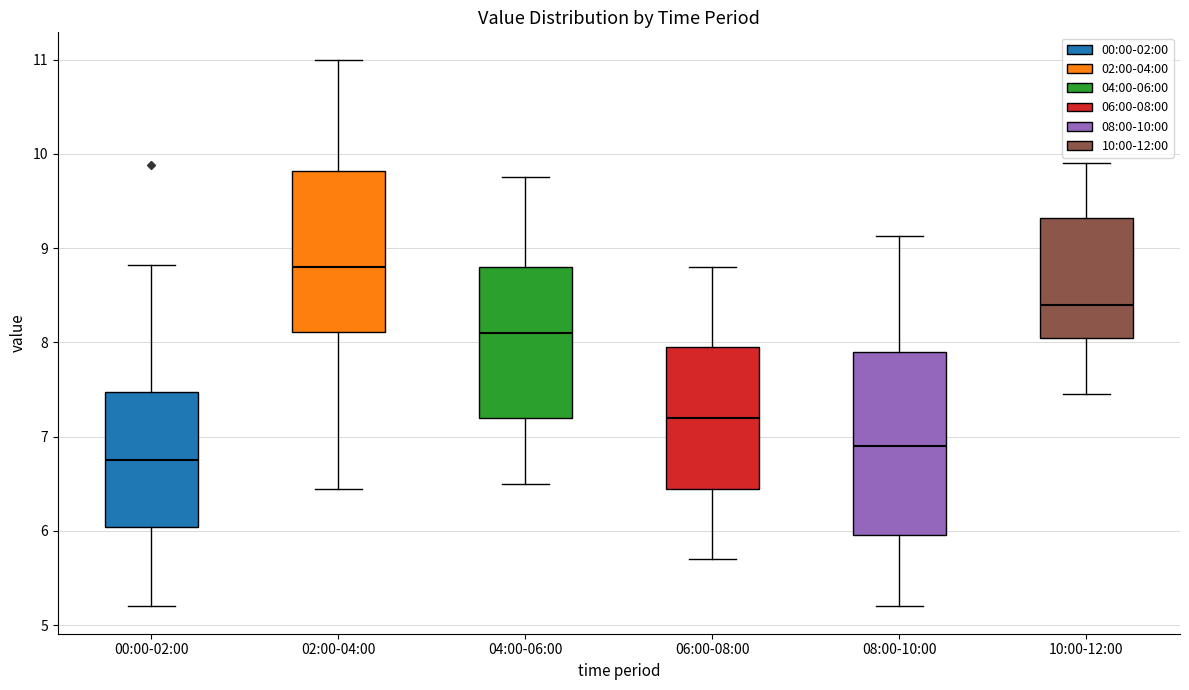

Where does the upper whisker of the box for 00:00-02:00 end on the y-axis? The values are not printed on the chart, so give them approximately, as read against the axis.

8.8